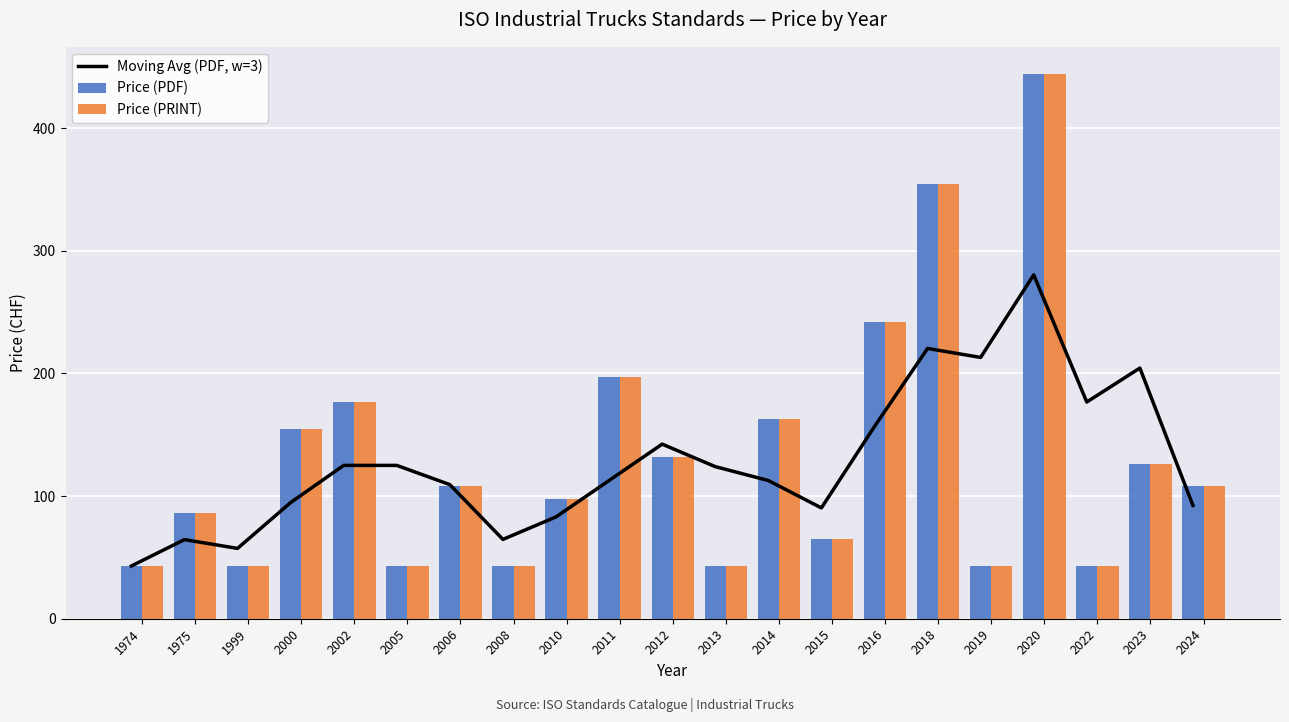

What is the smallest value displayed?

43.0